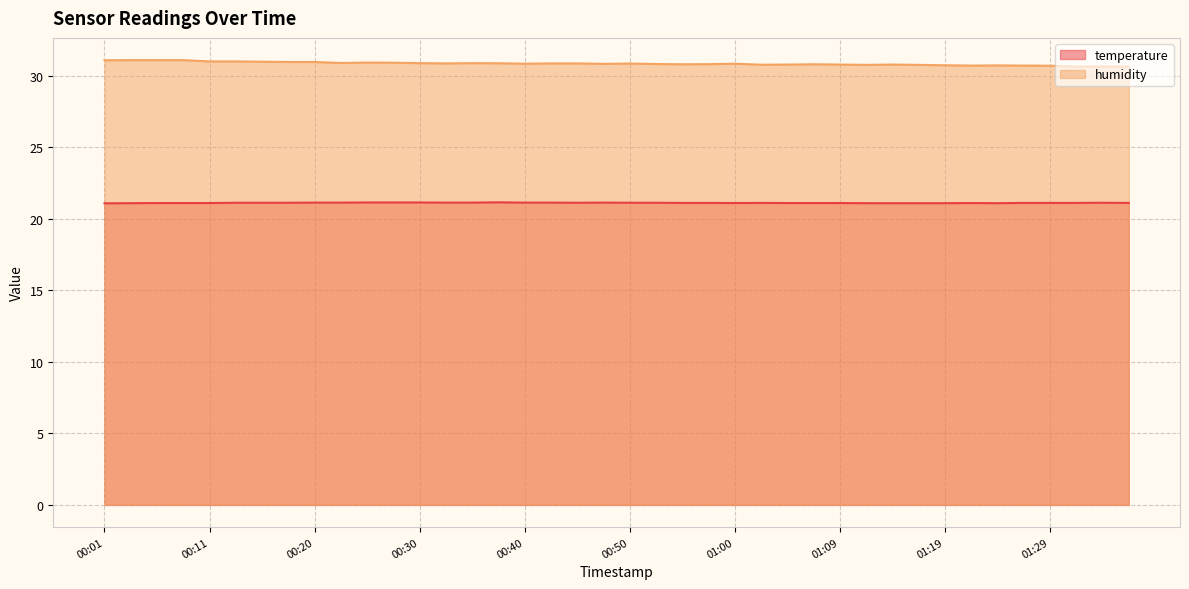

At how many categories does at least one series exceed 30?

40